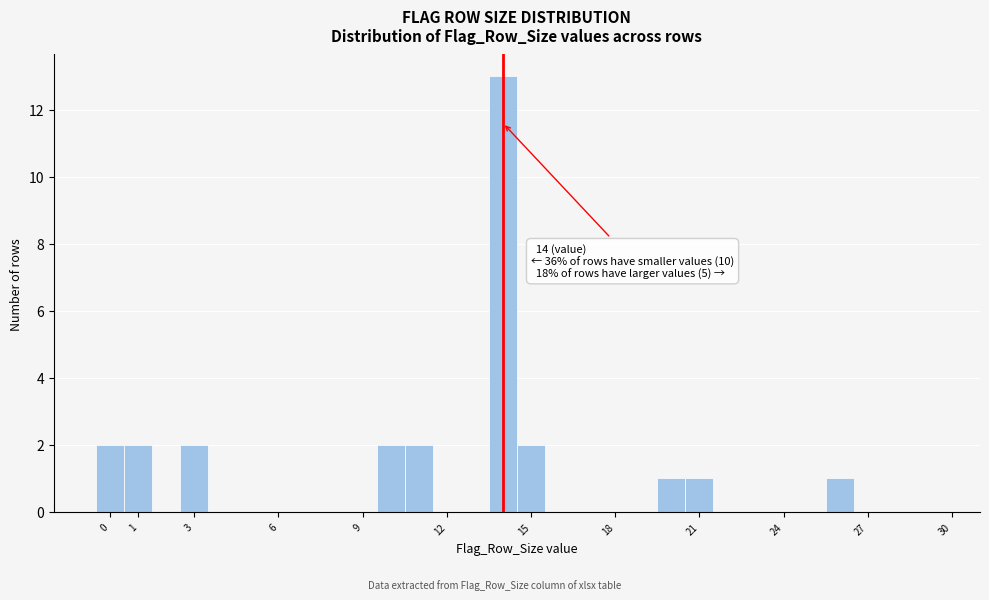

Which range on the x-axis has the tallest bar?

13.5 to 14.5